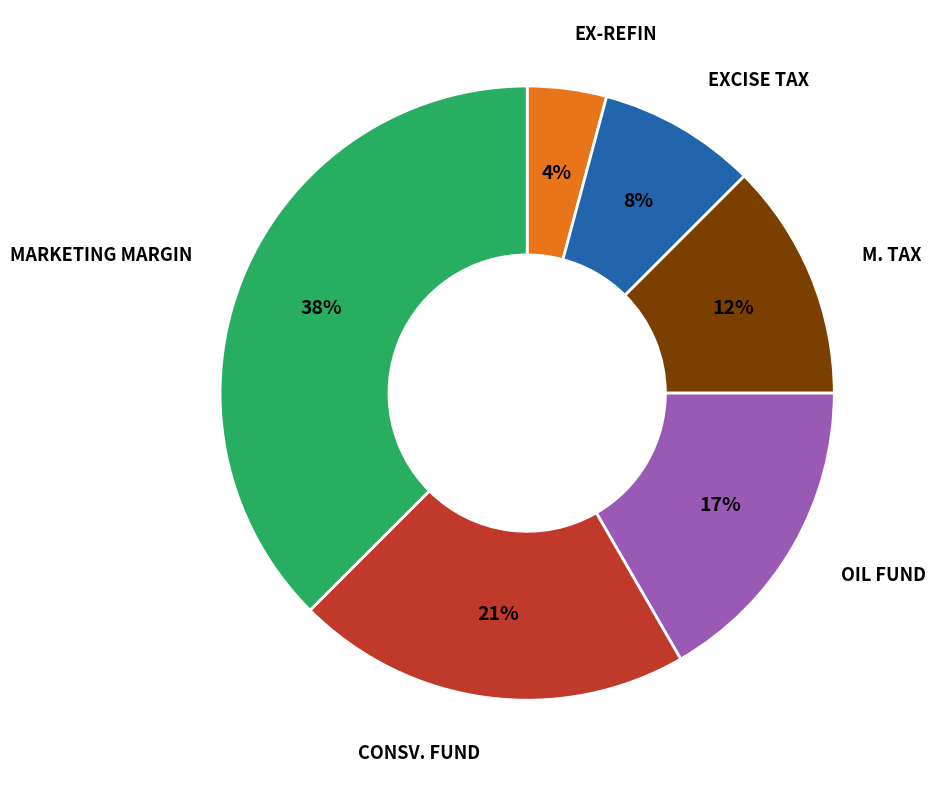

Which has a higher value, MARKETING MARGIN or M. TAX?

MARKETING MARGIN